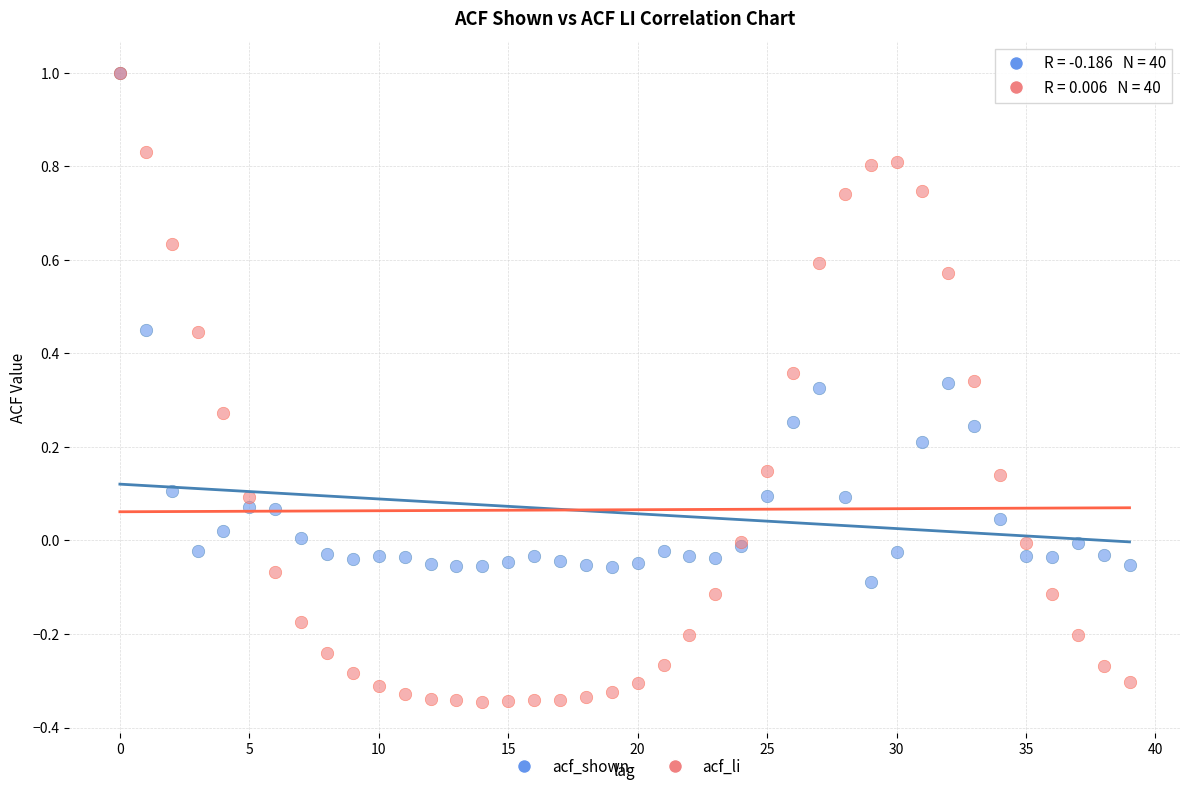

Which series has the widest spread of Y values?

acf_li